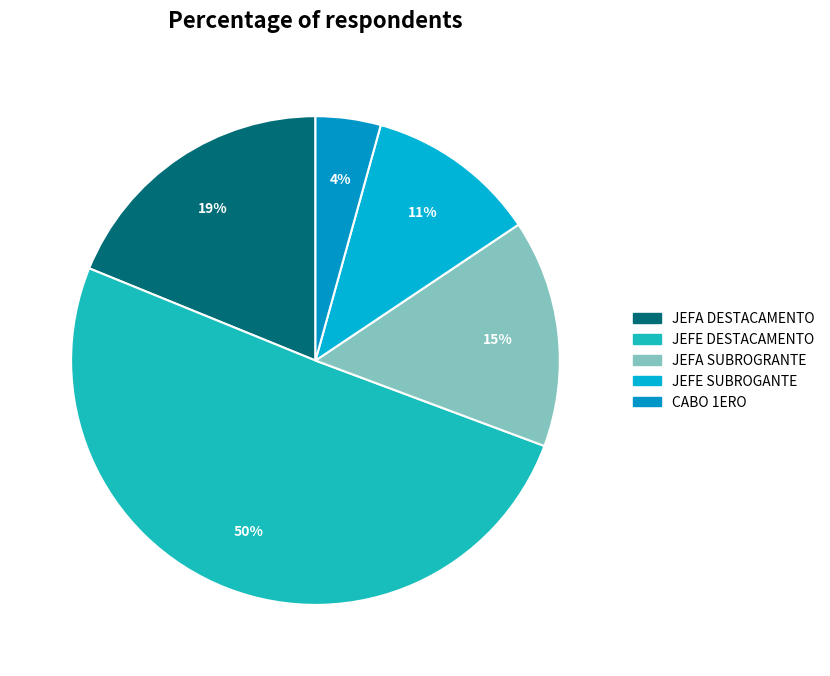

What is the smallest slice in the pie chart?

CABO 1ERO